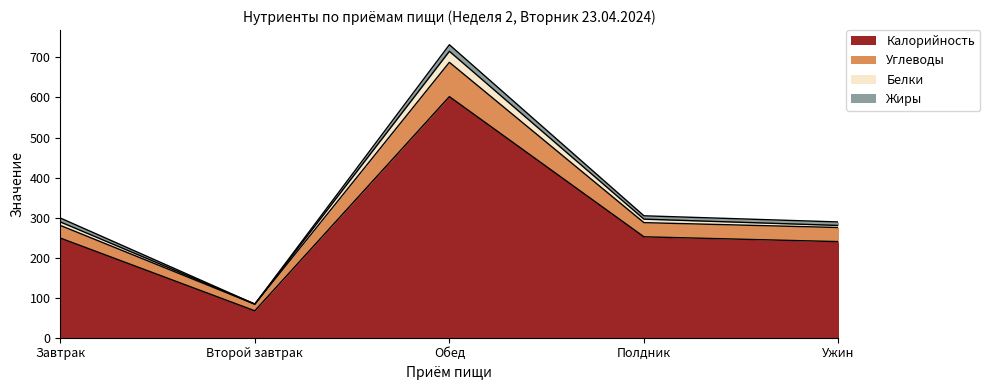

At which label does Калорийность reach its peak?

Обед